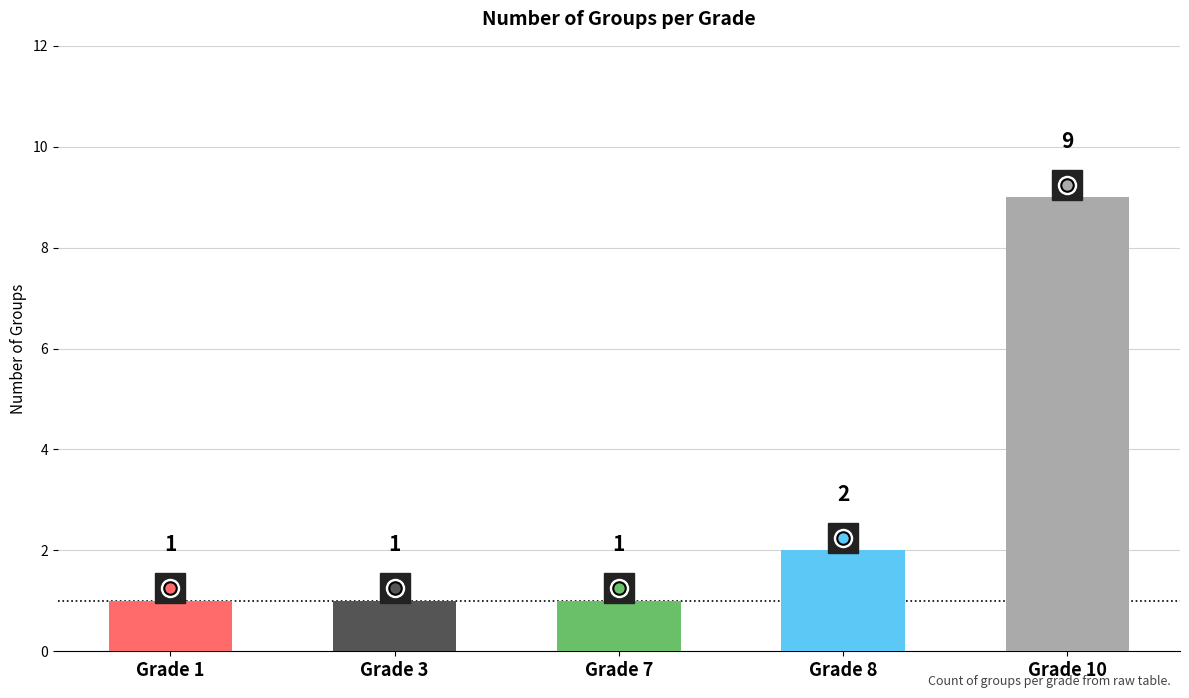

Which category has the highest value across all series?

Grade 10